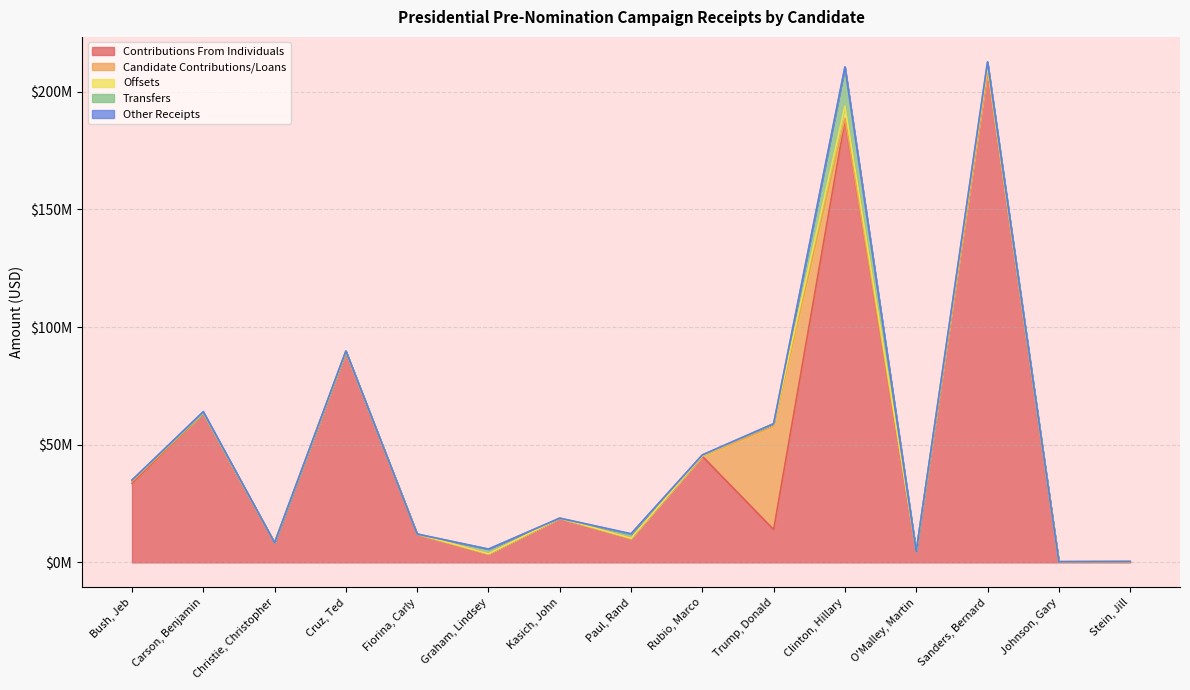

Rank the series by their maximum value, from lowest to highest.

Other Receipts, Offsets, Transfers, Candidate Contributions/Loans, Contributions From Individuals